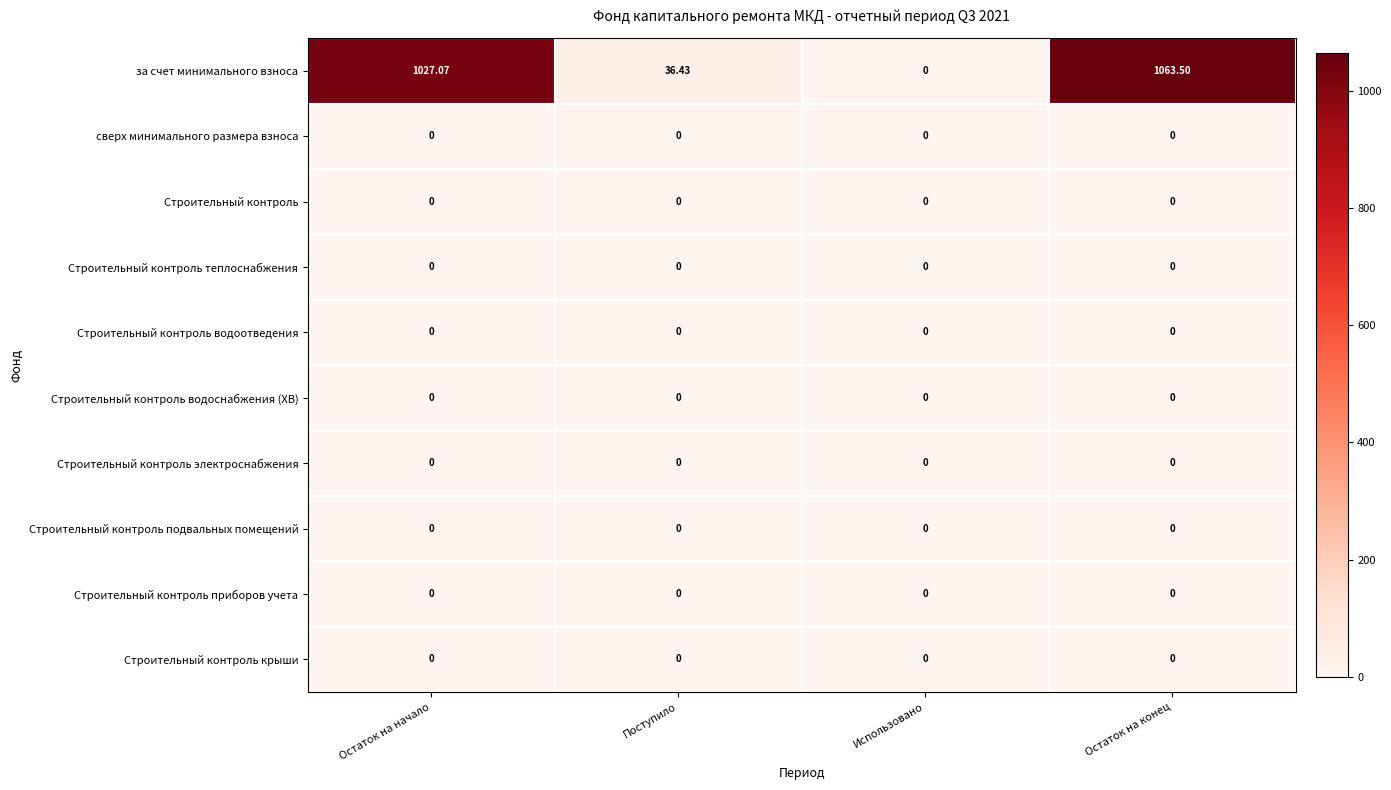

At which category is the sum across all series the highest?

Остаток на конец